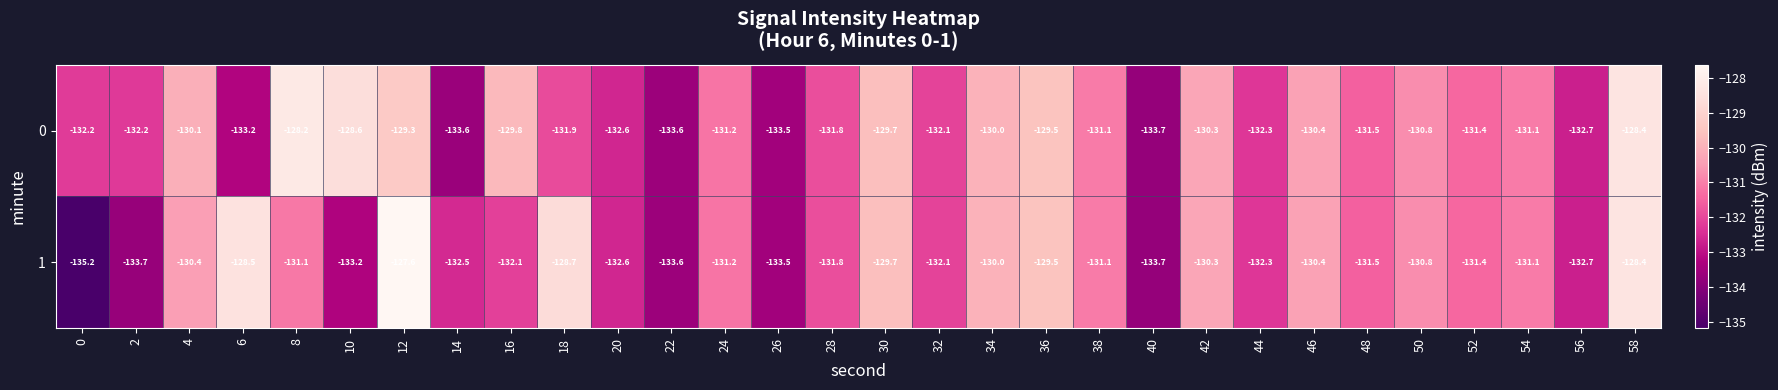

List the series in order of their overall mean, highest first.

0, 1